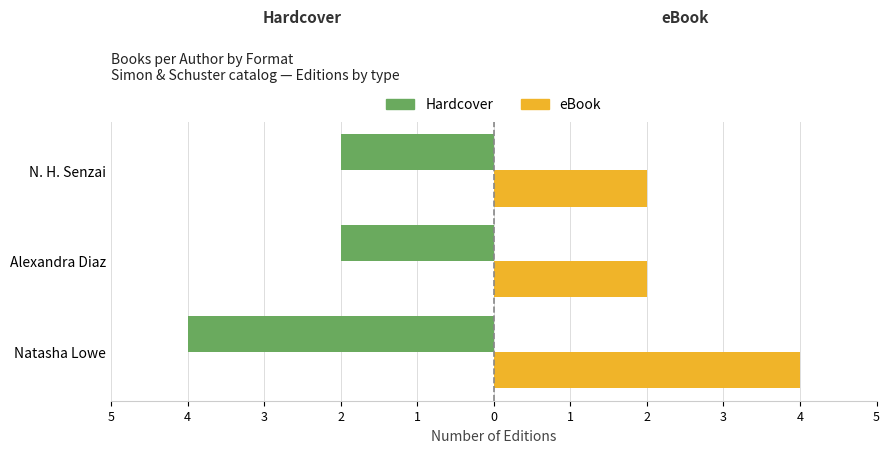

Reading left to right, list all the values displayed in this chart.

Hardcover: -4	-2	-2
eBook: 4	2	2